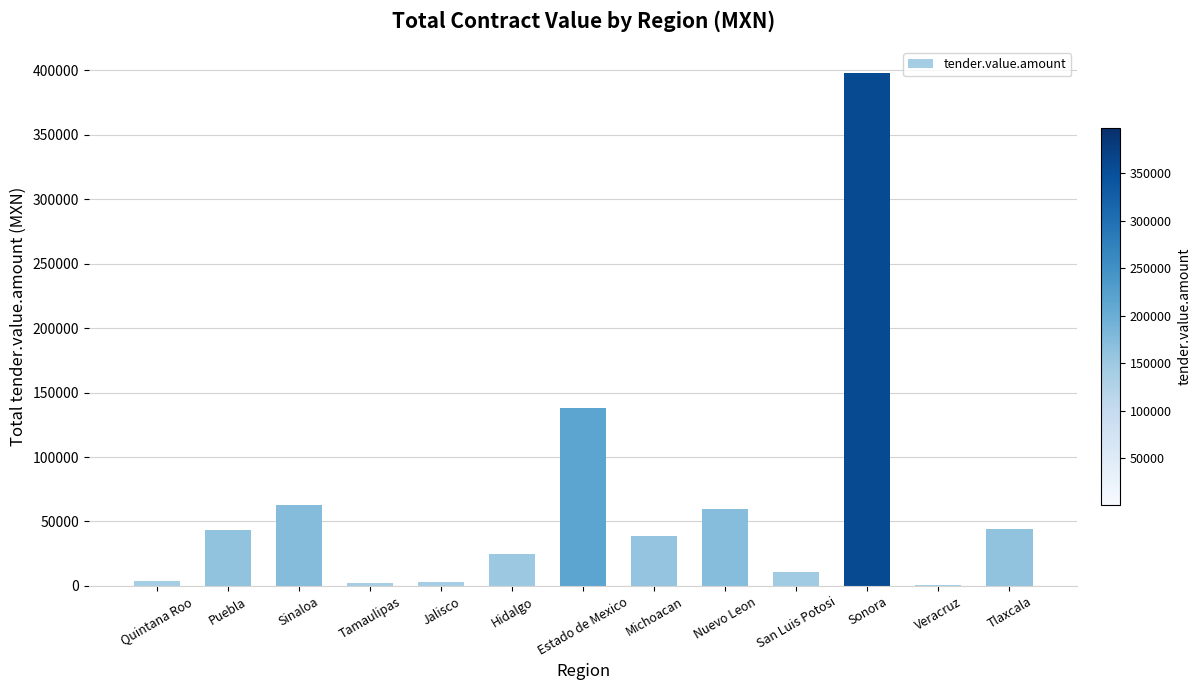

Between Hidalgo and San Luis Potosi, which is larger?

Hidalgo